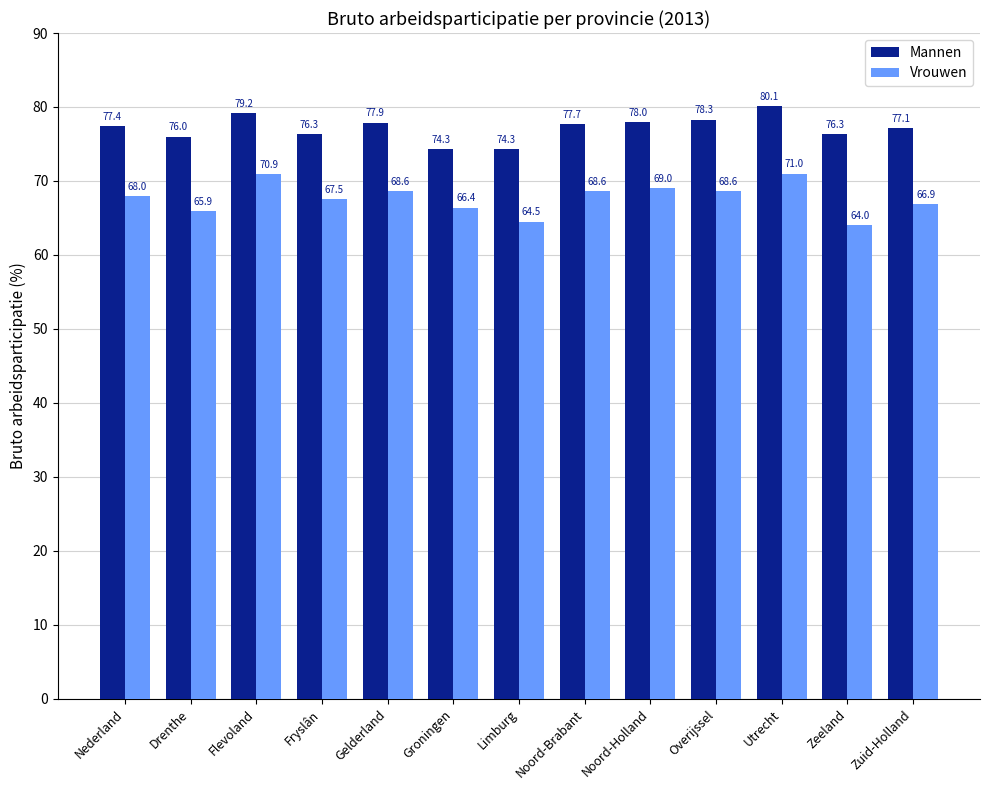

The value of Mannen at Limburg is 122.0. True or false?

False